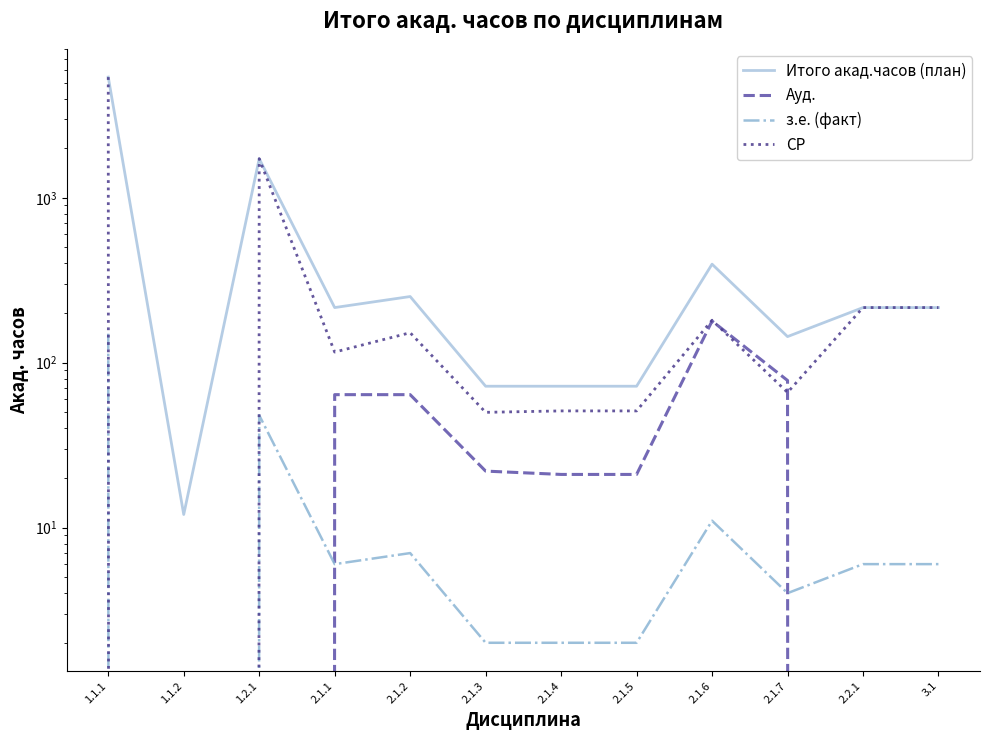

Which series has the largest total across all categories?

Итого акад.часов (план)